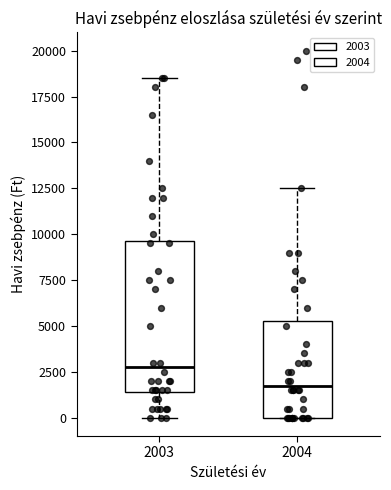

Which box's median line is the lowest?

2004